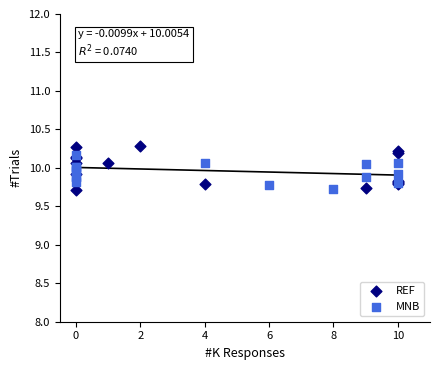

What are all the series names shown in the legend?

REF, MNB